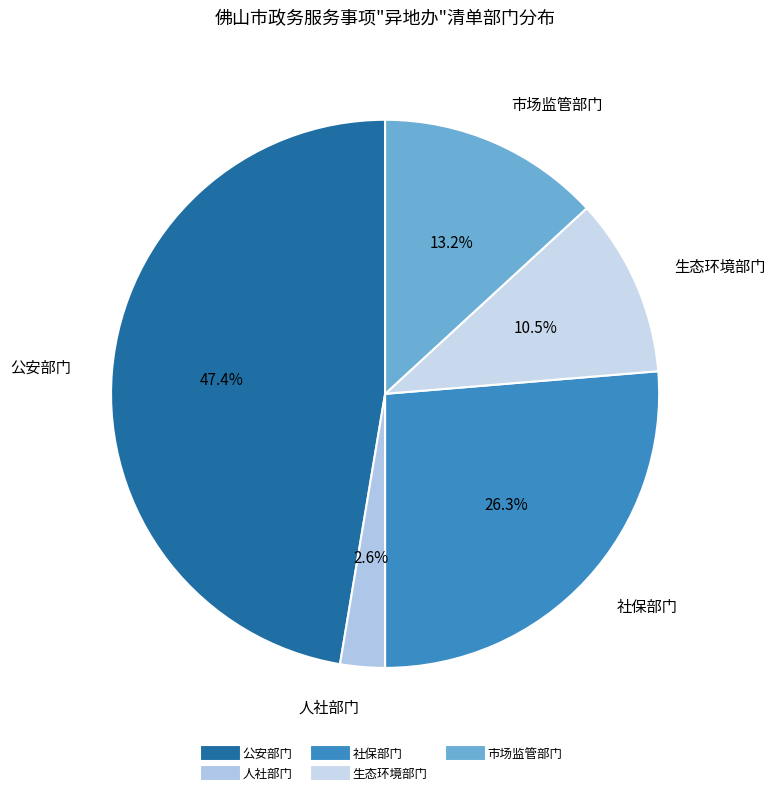

True or false: 公安部门 accounts for 60% of the total.

False